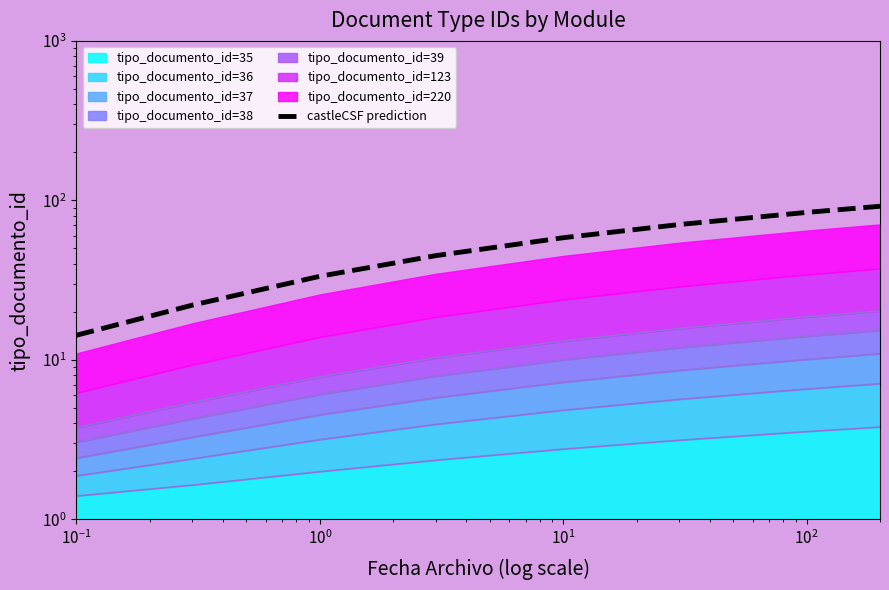

Count the number of values greater than 58.

4